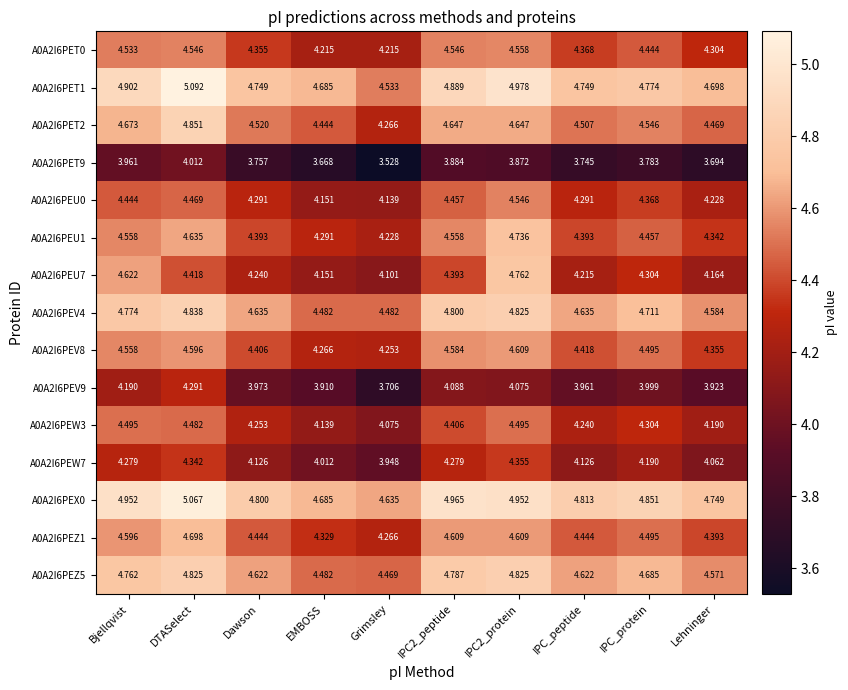

Where is A0A2I6PEU1 nearest to the value 4?

Grimsley